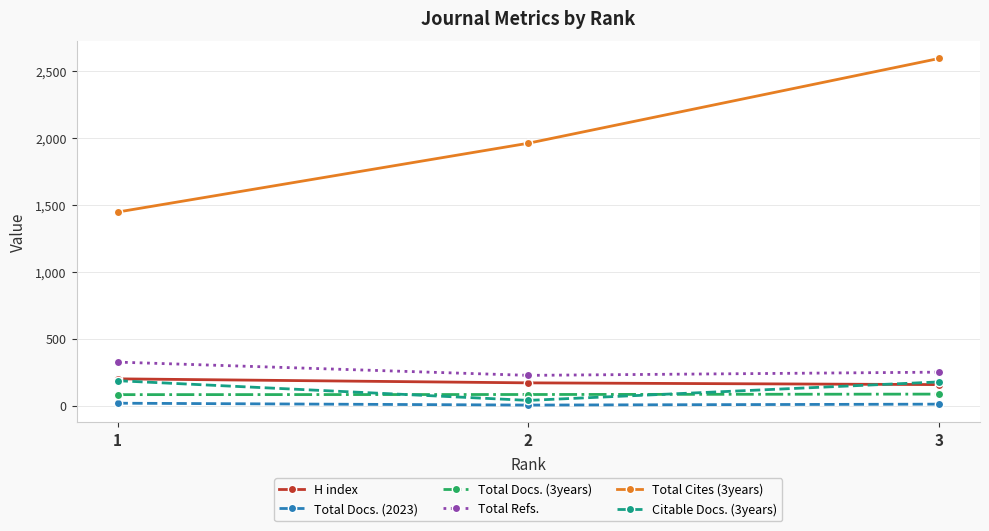

The Total Docs. (2023) series shows 12 at 3. True or false?

True